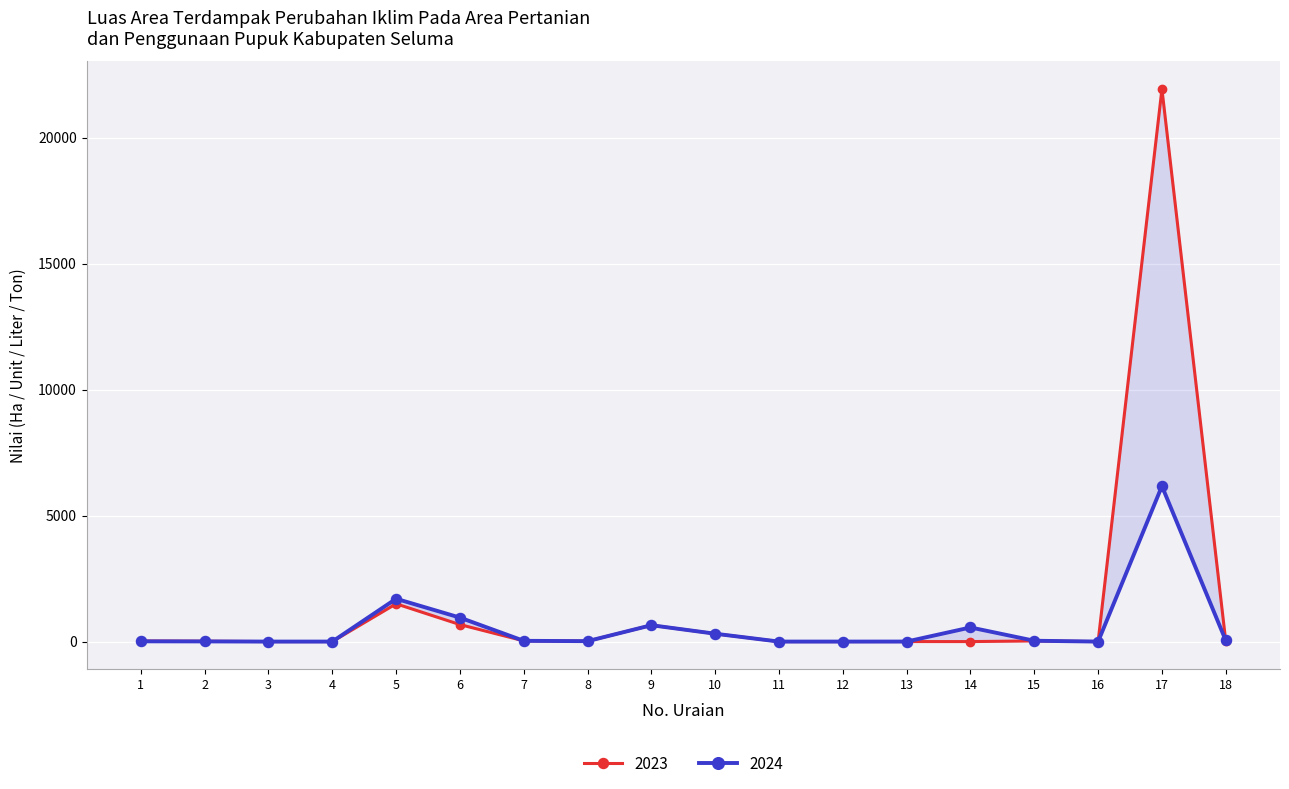

Which series contains the highest Y value?

2023